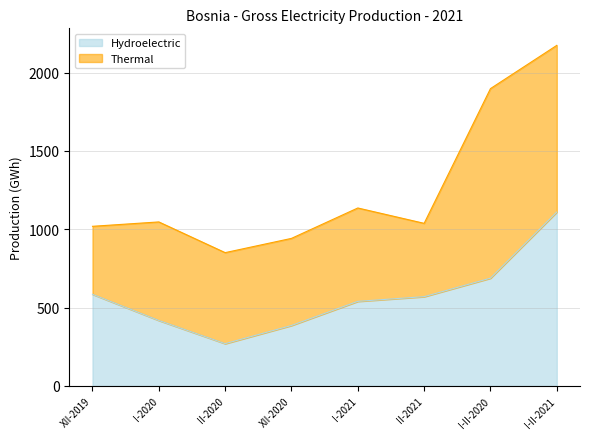

List the labels in order of value, smallest first.

II-2020, XII-2020, I-2020, I-2021, II-2021, XII-2019, I-II-2020, I-II-2021